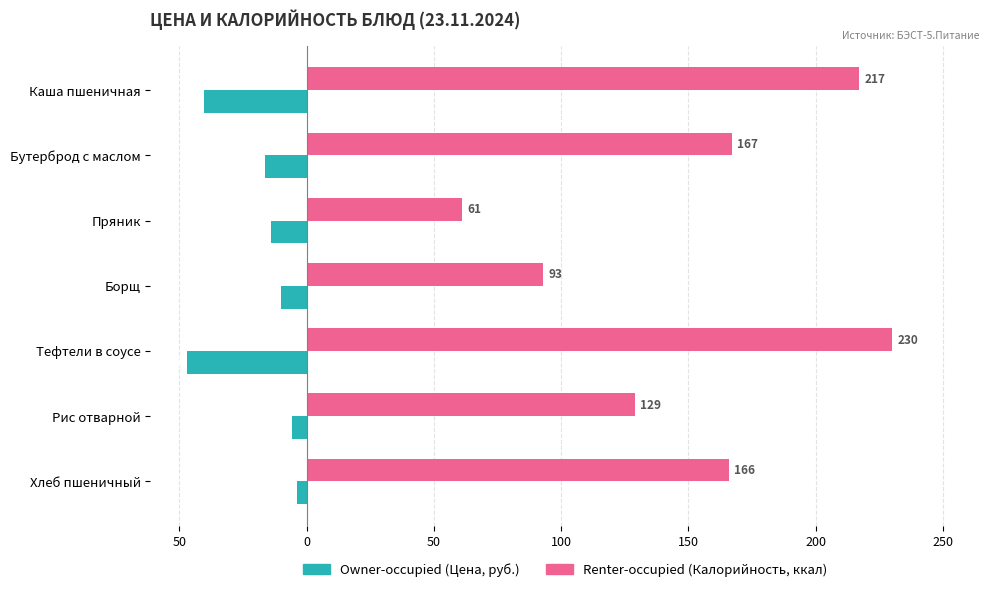

What are all the series names shown in the legend?

Owner-occupied (Цена, руб.), Renter-occupied (Калорийность, ккал)